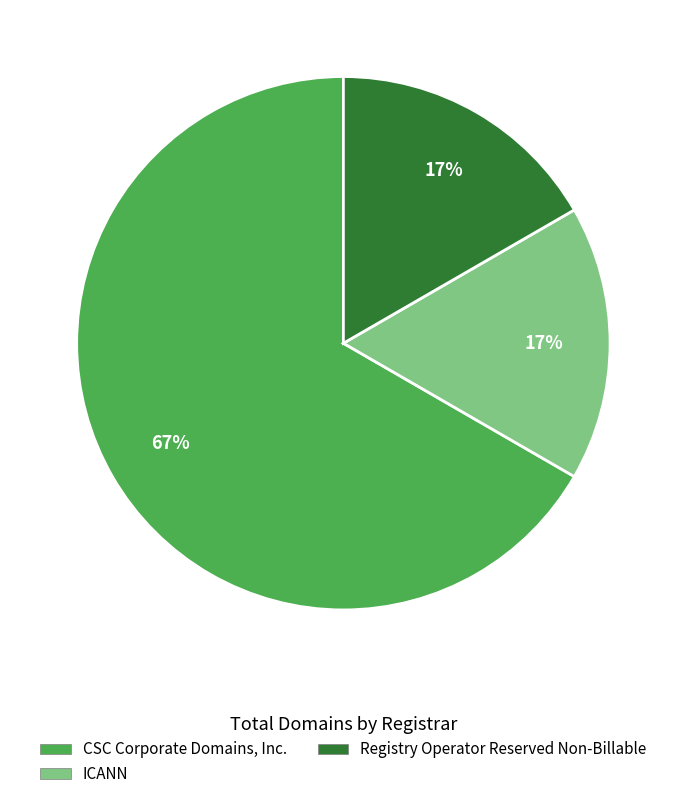

To the nearest percent, what is the difference between the largest and smallest slice percentages?

50%